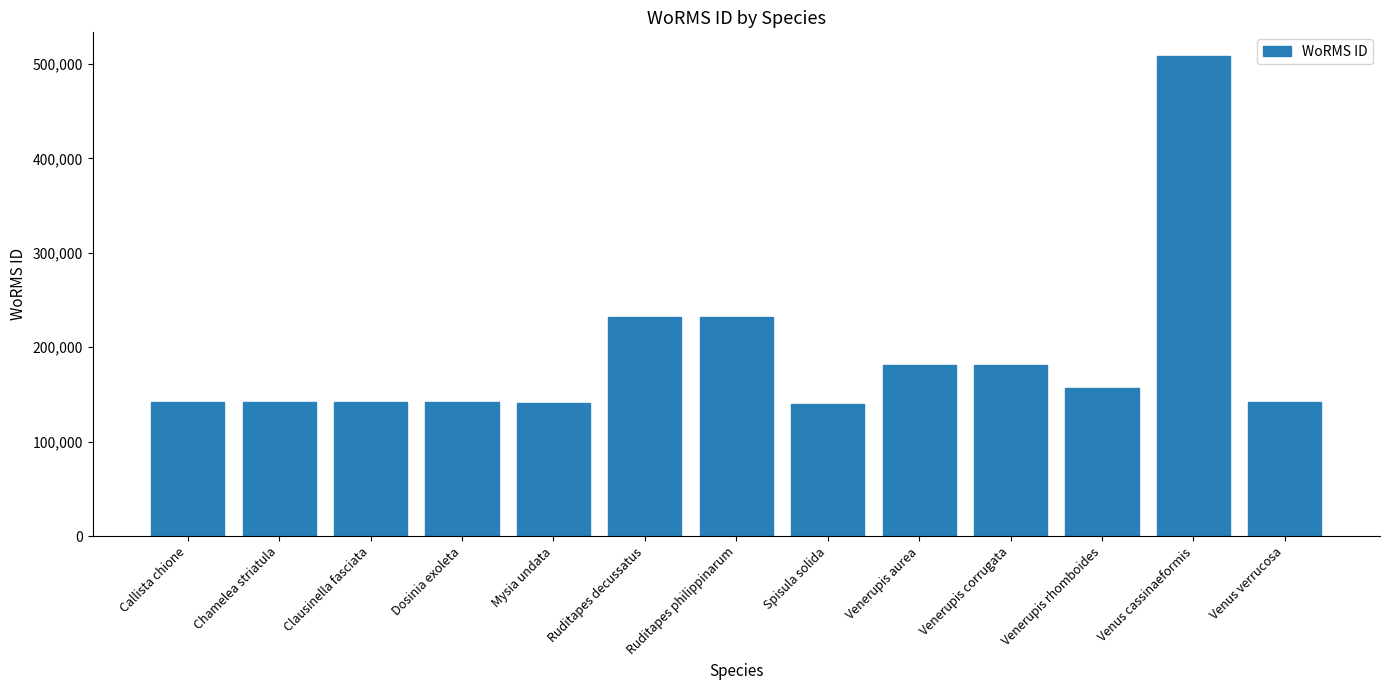

At which label does the data first exceed 141936?

Ruditapes decussatus